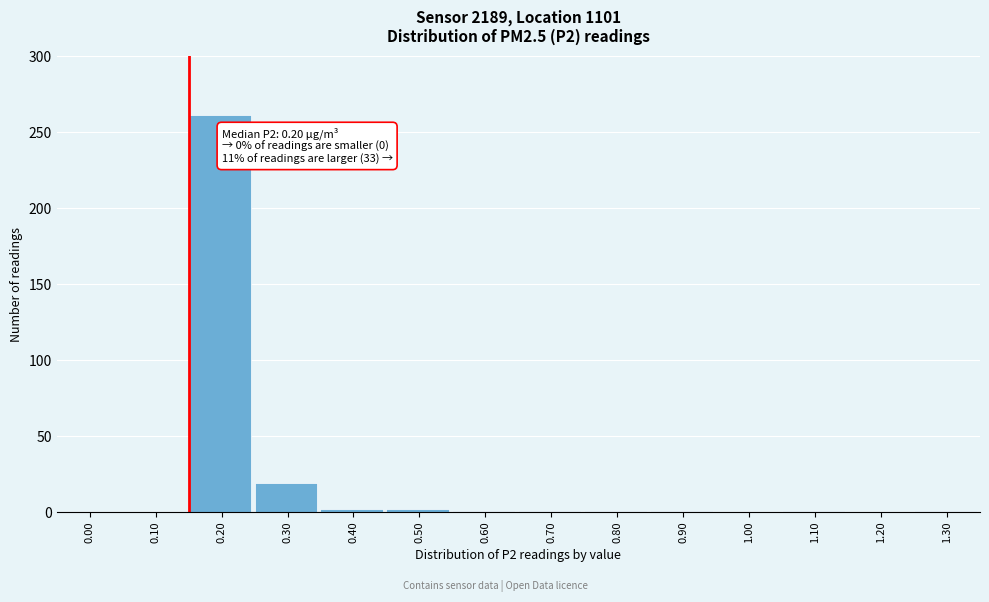

The value at 0.20 is 408. True or false?

False